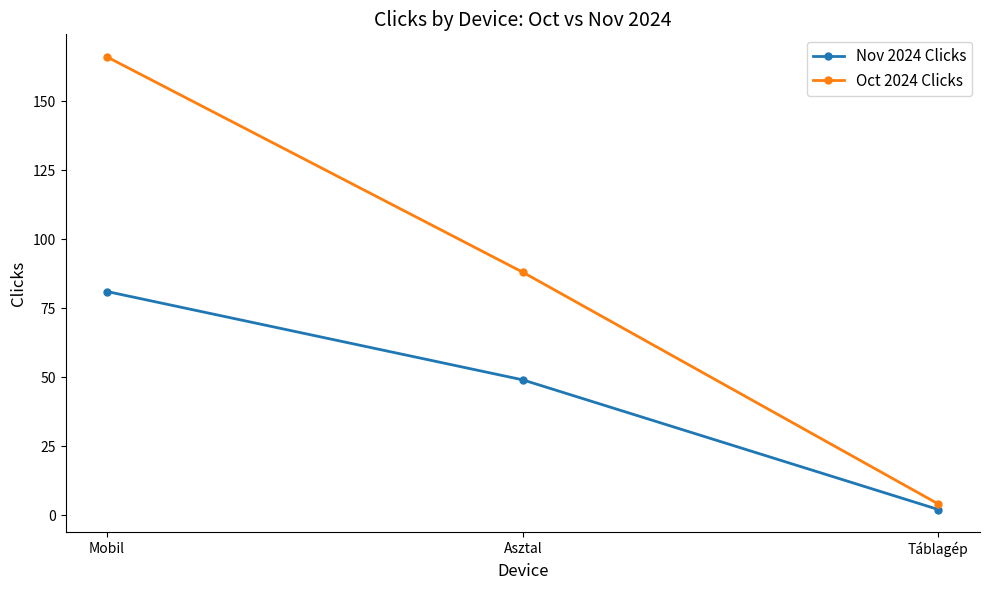

At which label is Nov 2024 Clicks closest to 41?

Asztal